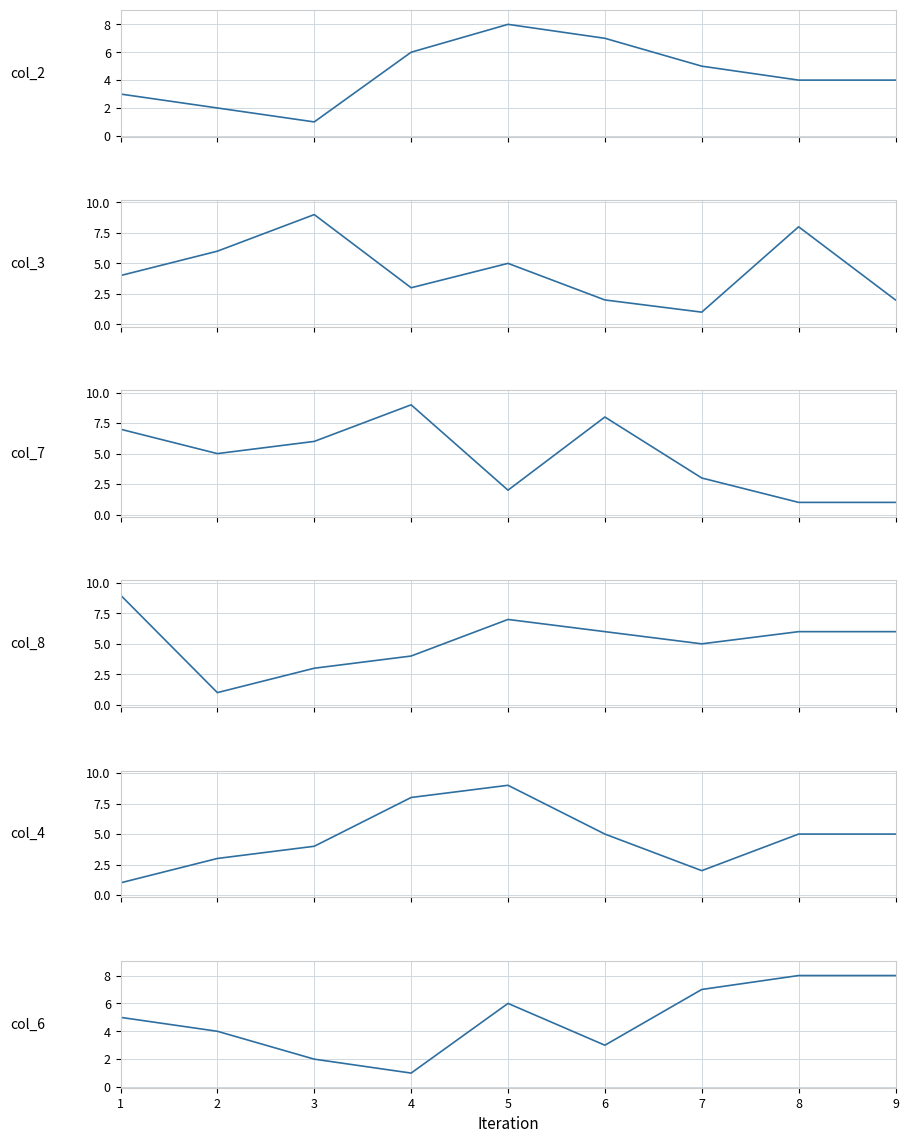

At which category does the chart reach its peak across all series?

3